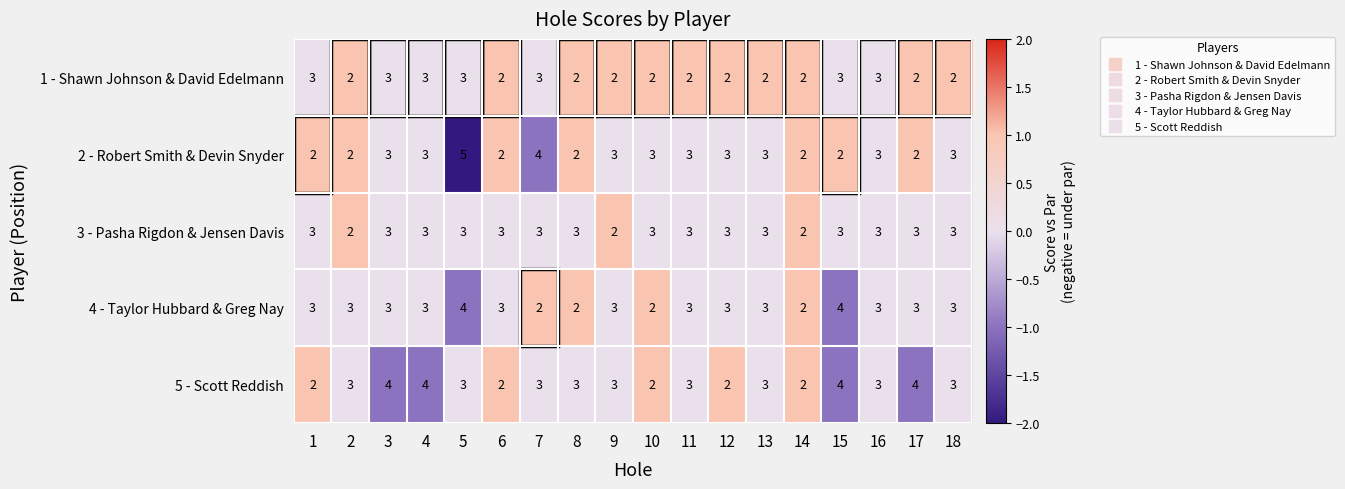

How many 5 - Scott Reddish values are between 2 and 3?

14